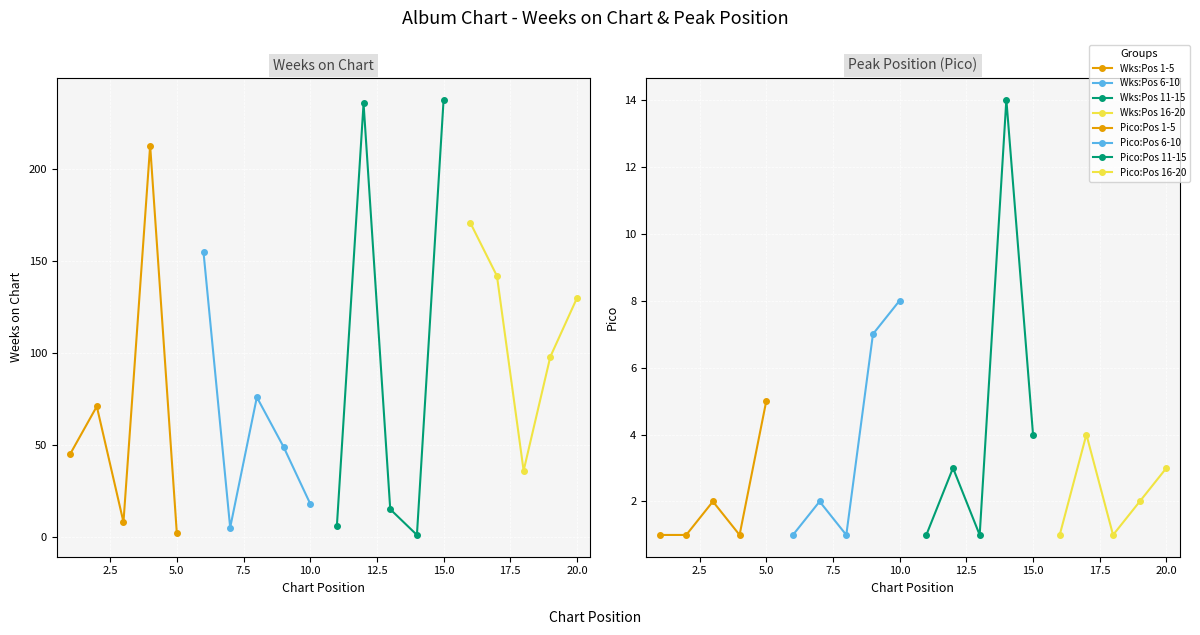

What position from the left is 7.5?

4